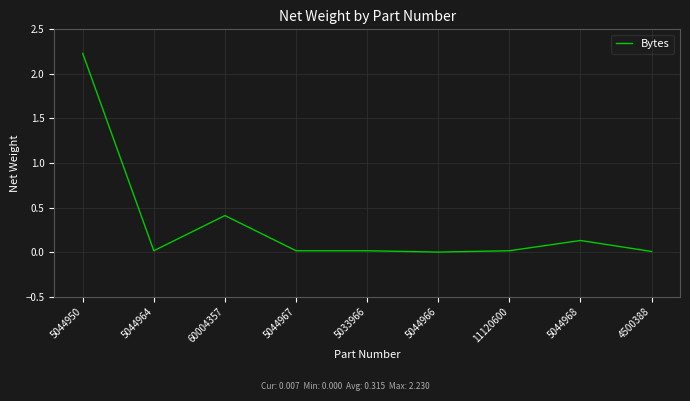

Between 5044968 and 60004357, which is larger?

60004357